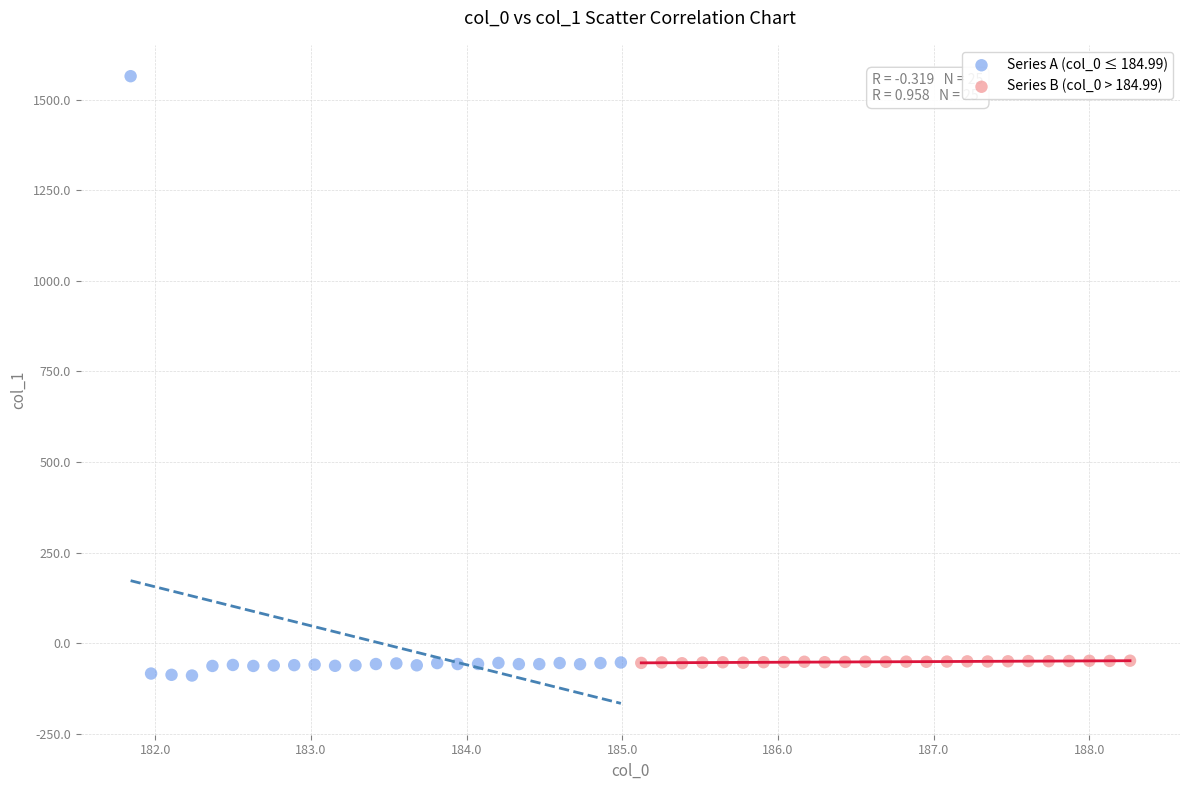

Which series reaches the maximum Y coordinate?

Series A (col_0 ≤ 184.99)